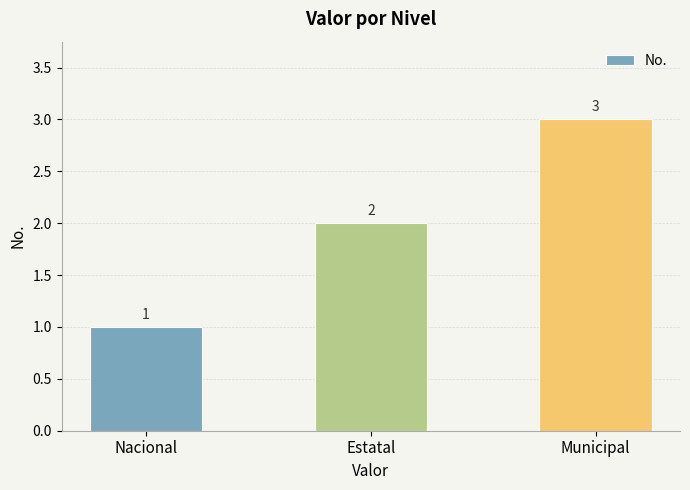

How many series are shown in this chart?

1